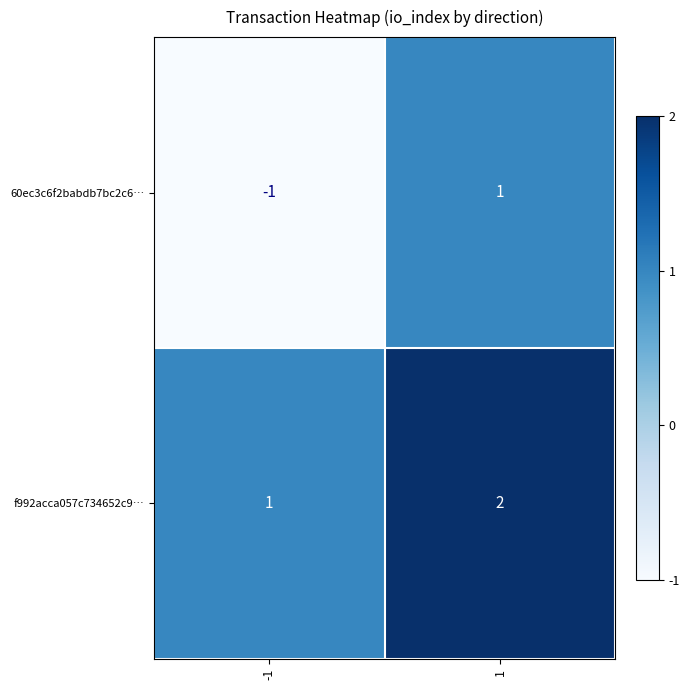

List the series in order of their overall mean, lowest first.

60ec3c6f2babdb7bc2c6…, f992acca057c734652c9…